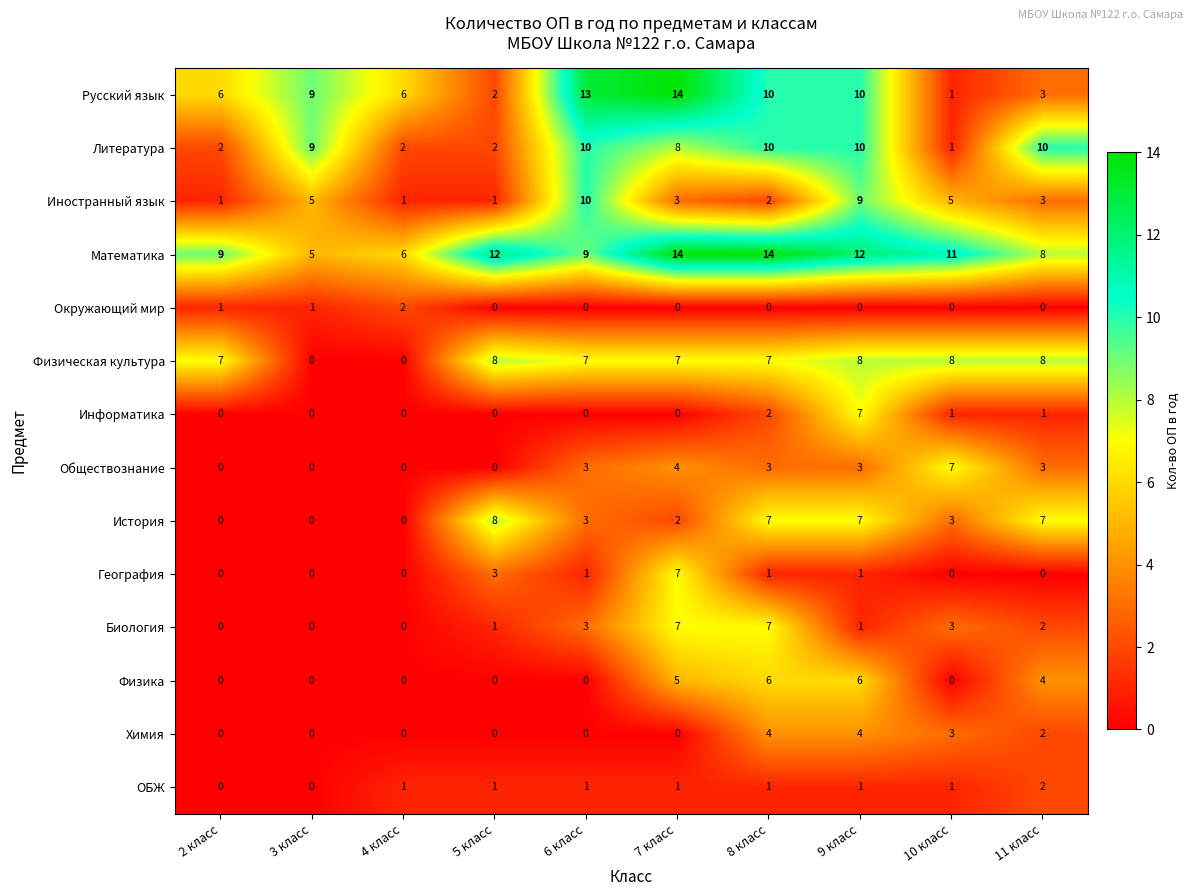

The История series shows 0 at 4 класс. True or false?

True